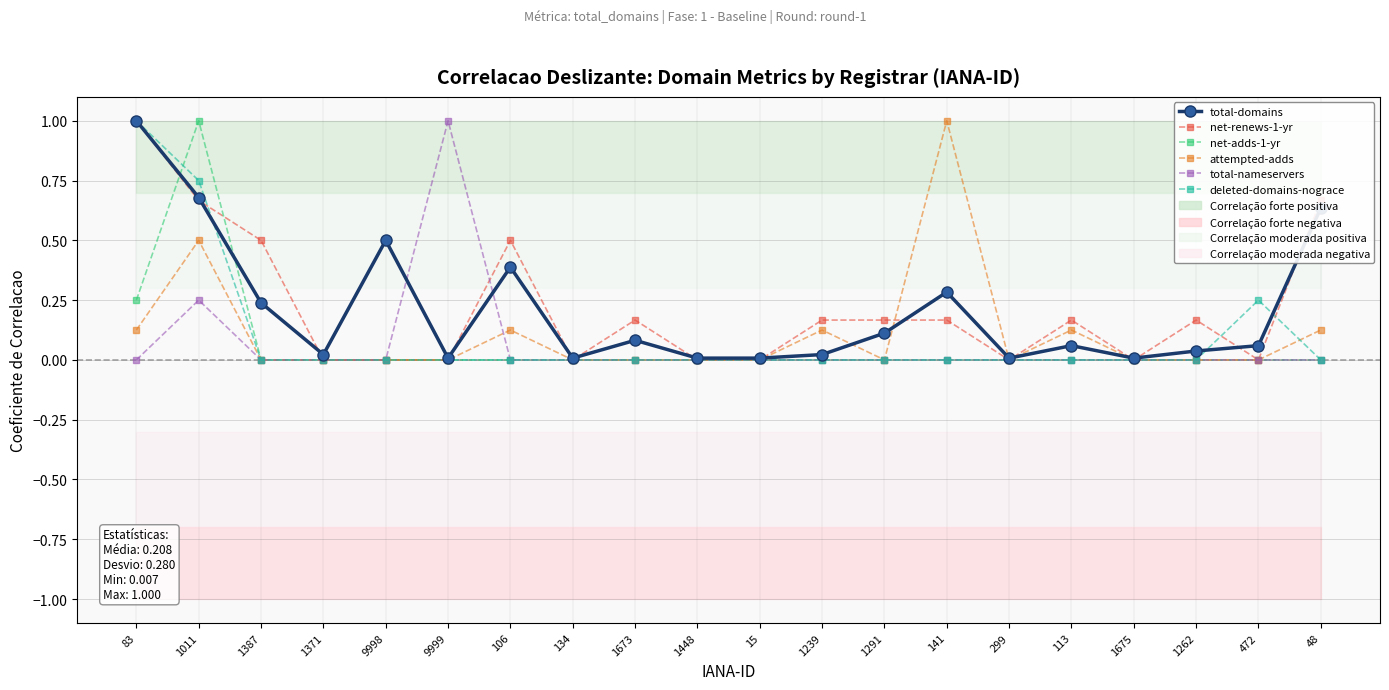

How many data points does each series have?

20